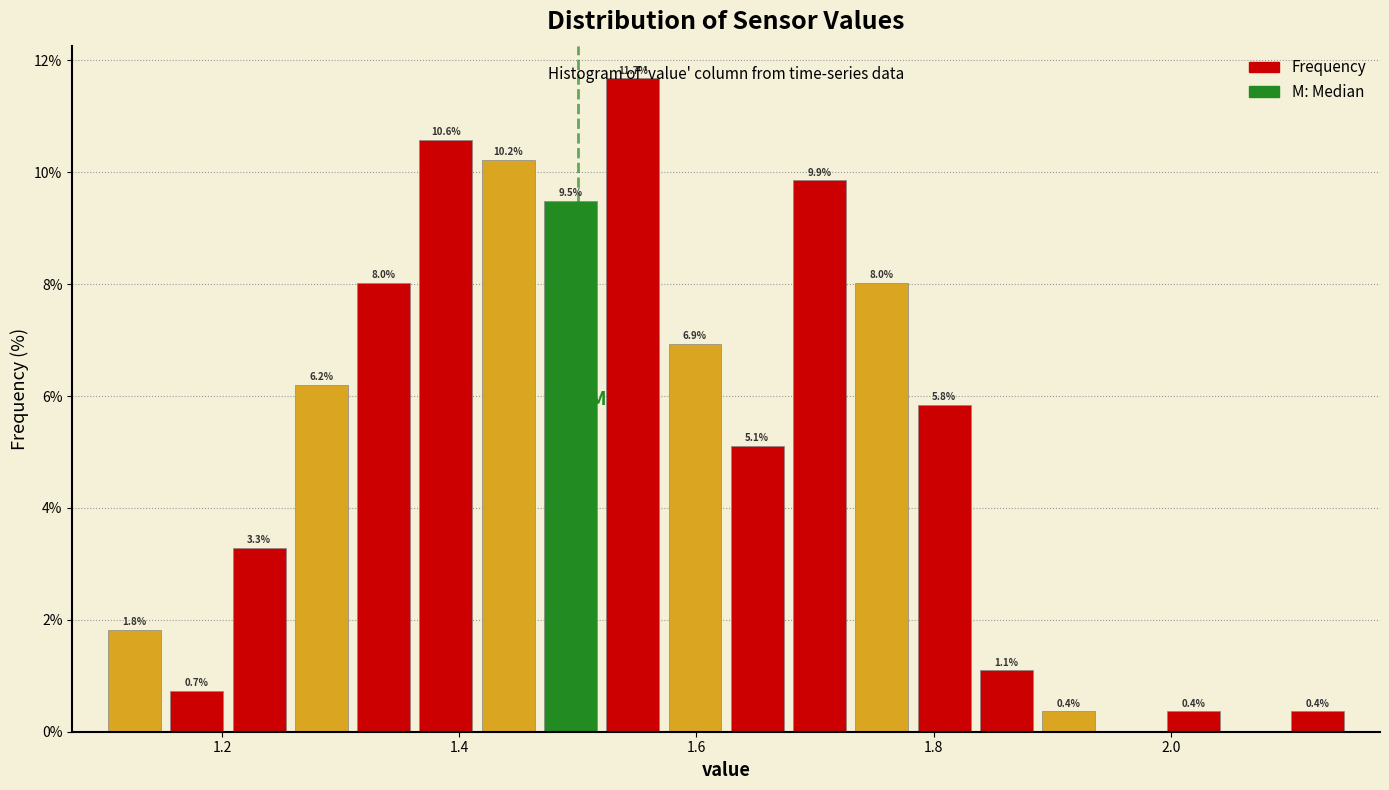

Around what value on the x-axis is the tallest bar? Give the approximate position of its centre, as read against the axis.

1.54